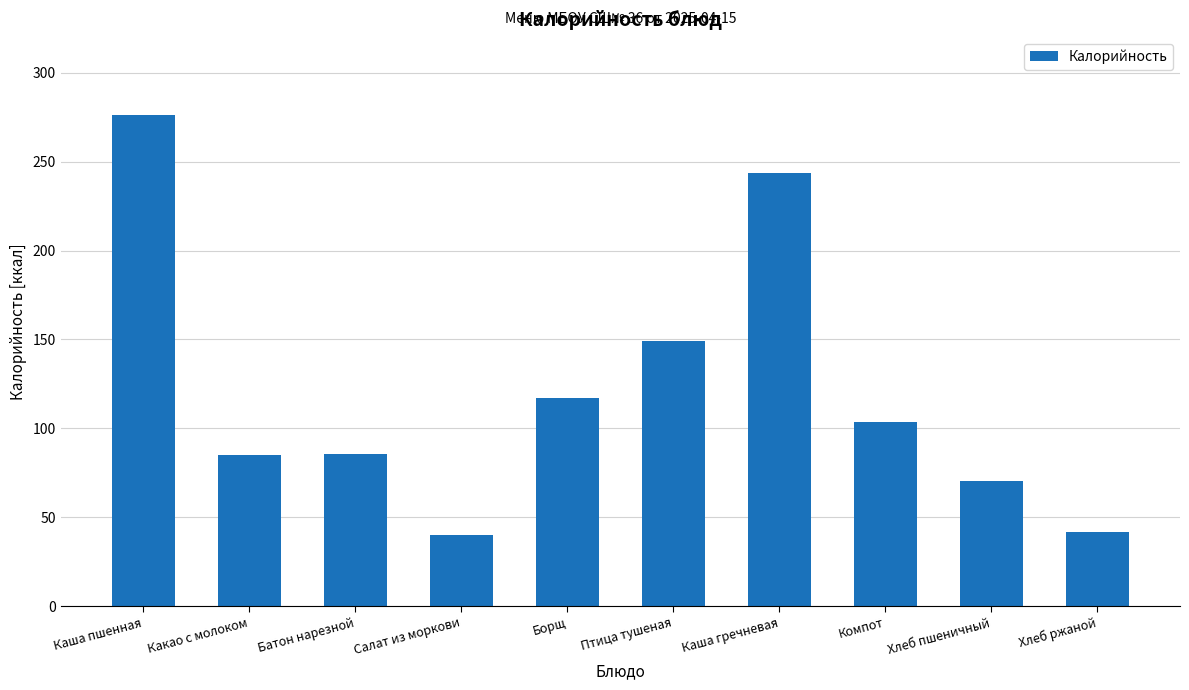

What is the minimum value shown in the chart?

39.9